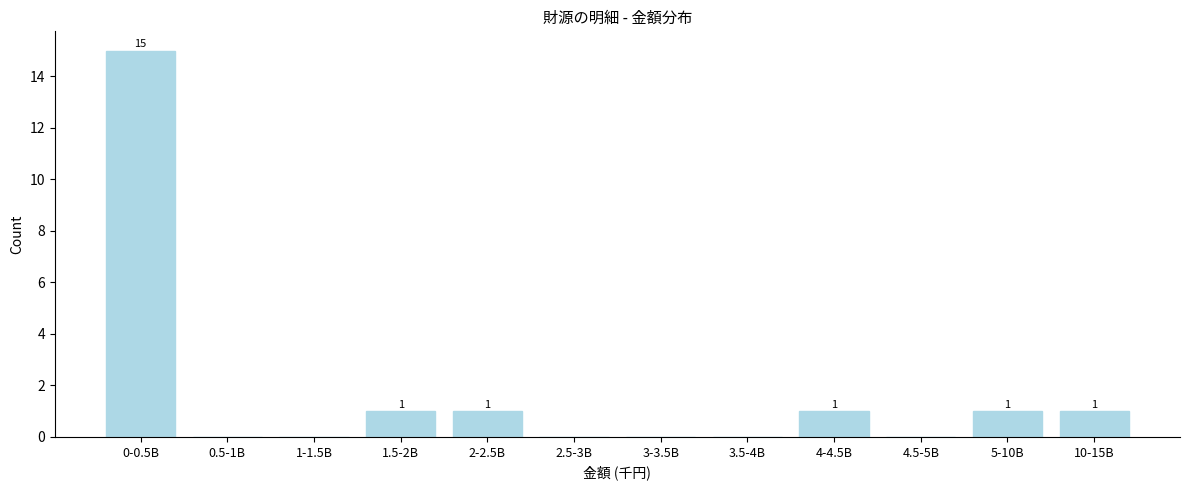

Reading left to right, transcribe all the data shown in this chart.

0-0.5B=15	0.5-1B=0	1-1.5B=0	1.5-2B=1	2-2.5B=1	2.5-3B=0	3-3.5B=0	3.5-4B=0	4-4.5B=1	4.5-5B=0	5-10B=1	10-15B=1